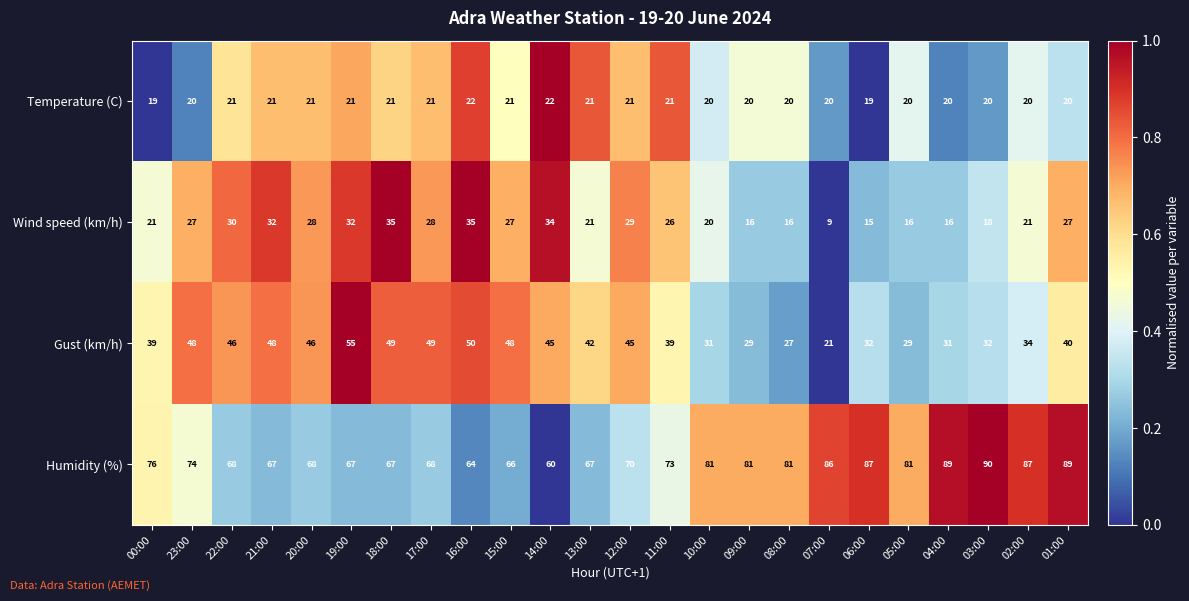

Count the Temperature (C) values in the range 20 to 21.

20